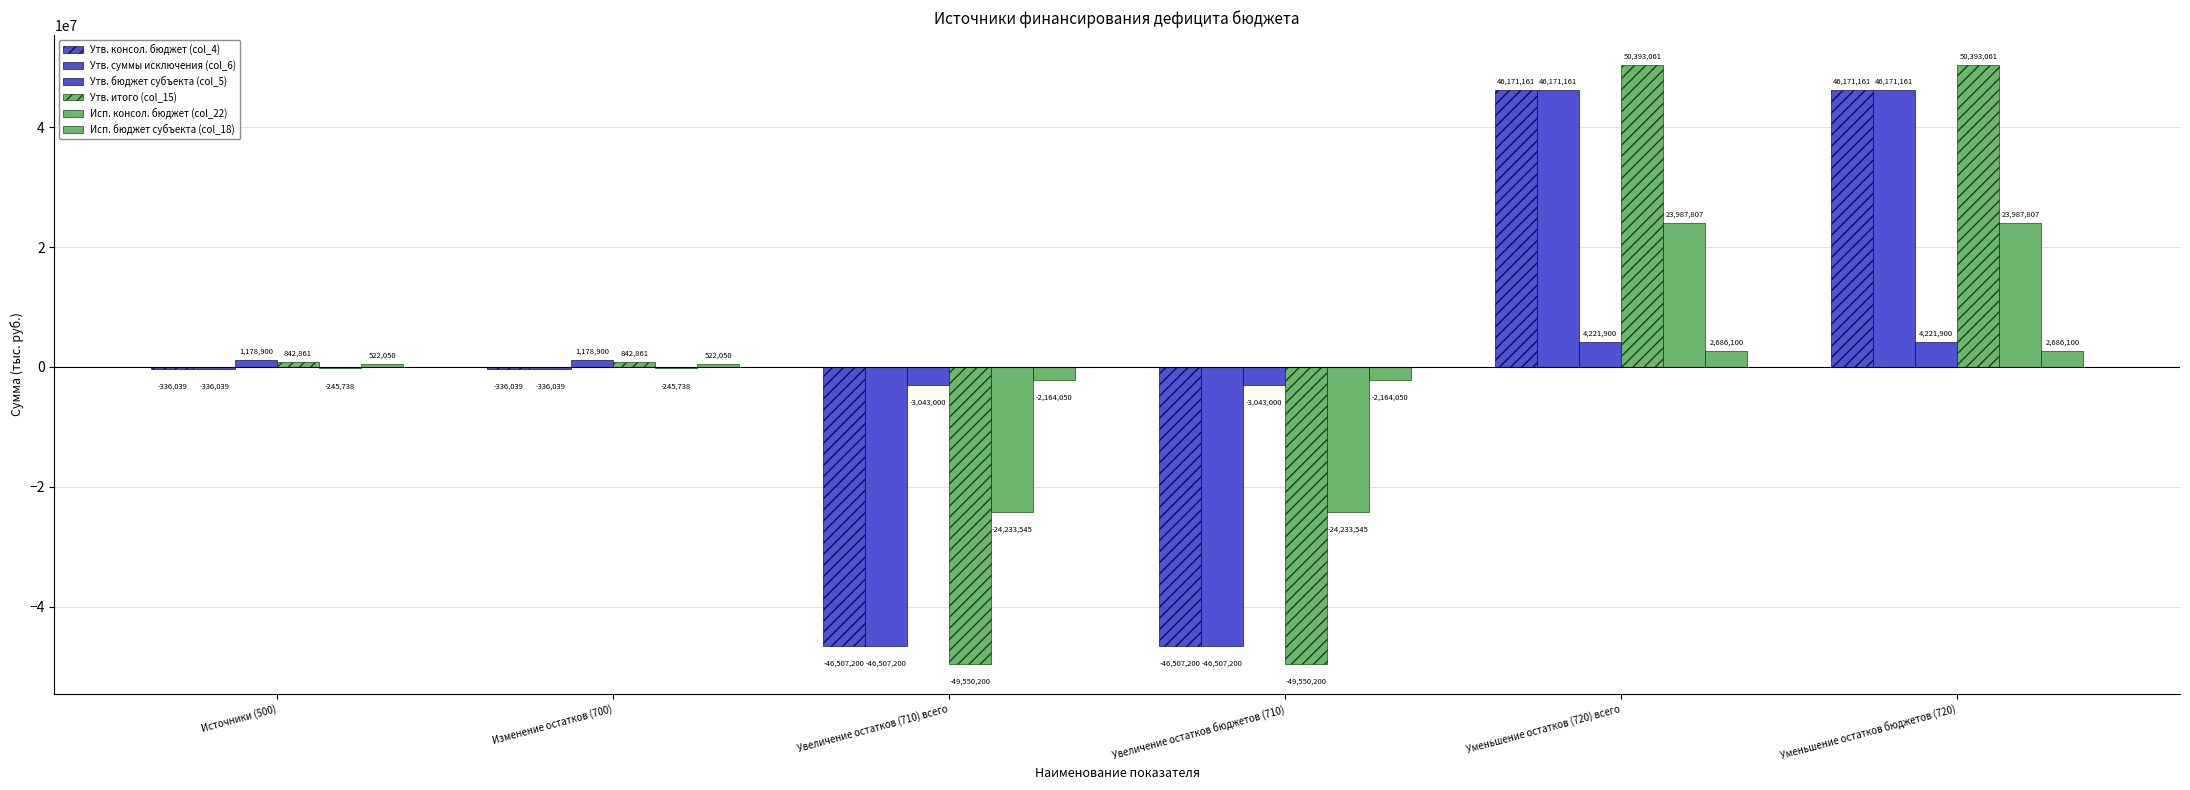

Reading right to left, extract all data points from this chart.

Утв. консол. бюджет (col_4): Уменьшение остатков бюджетов (720)=46171161.4	Уменьшение остатков (720) всего=46171161.4	Увеличение остатков бюджетов (710)=-46507200.0	Увеличение остатков (710) всего=-46507200.0	Изменение остатков (700)=-336038.6	Источники (500)=-336038.6
Утв. суммы исключения (col_6): Уменьшение остатков бюджетов (720)=46171161.4	Уменьшение остатков (720) всего=46171161.4	Увеличение остатков бюджетов (710)=-46507200.0	Увеличение остатков (710) всего=-46507200.0	Изменение остатков (700)=-336038.6	Источники (500)=-336038.6
Утв. бюджет субъекта (col_5): Уменьшение остатков бюджетов (720)=4221900.0	Уменьшение остатков (720) всего=4221900.0	Увеличение остатков бюджетов (710)=-3043000.0	Увеличение остатков (710) всего=-3043000.0	Изменение остатков (700)=1178900.0	Источники (500)=1178900.0
Утв. итого (col_15): Уменьшение остатков бюджетов (720)=50393061.4	Уменьшение остатков (720) всего=50393061.4	Увеличение остатков бюджетов (710)=-49550200.0	Увеличение остатков (710) всего=-49550200.0	Изменение остатков (700)=842861.4	Источники (500)=842861.4
Исп. консол. бюджет (col_22): Уменьшение остатков бюджетов (720)=23987807.1	Уменьшение остатков (720) всего=23987807.1	Увеличение остатков бюджетов (710)=-24233544.9	Увеличение остатков (710) всего=-24233544.9	Изменение остатков (700)=-245737.8	Источники (500)=-245737.8
Исп. бюджет субъекта (col_18): Уменьшение остатков бюджетов (720)=2686100.0	Уменьшение остатков (720) всего=2686100.0	Увеличение остатков бюджетов (710)=-2164049.6	Увеличение остатков (710) всего=-2164049.6	Изменение остатков (700)=522050.4	Источники (500)=522050.4